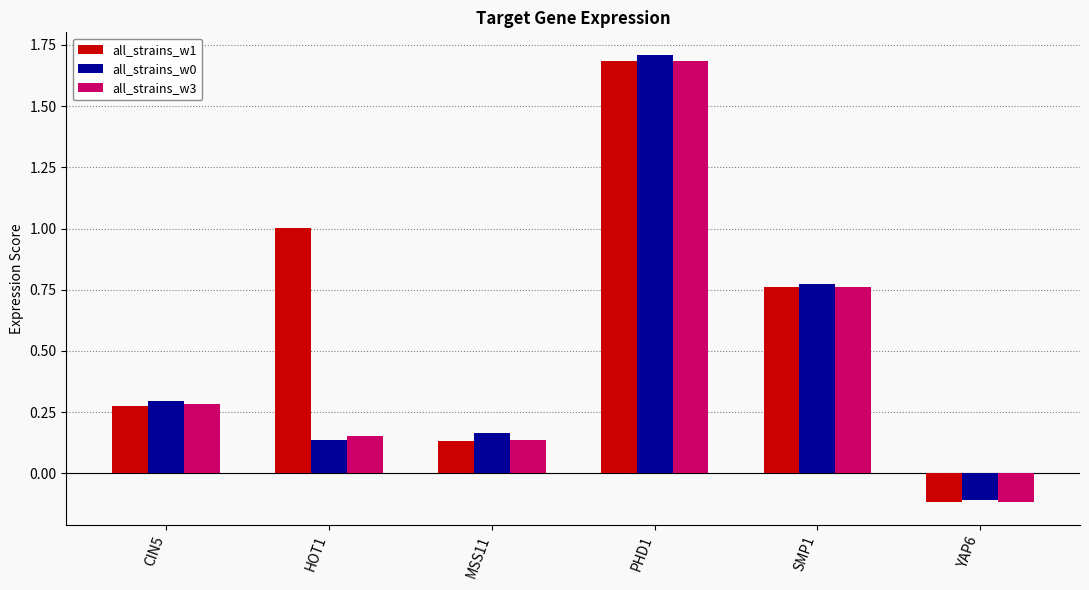

What is the maximum value for all_strains_w1?

1.7